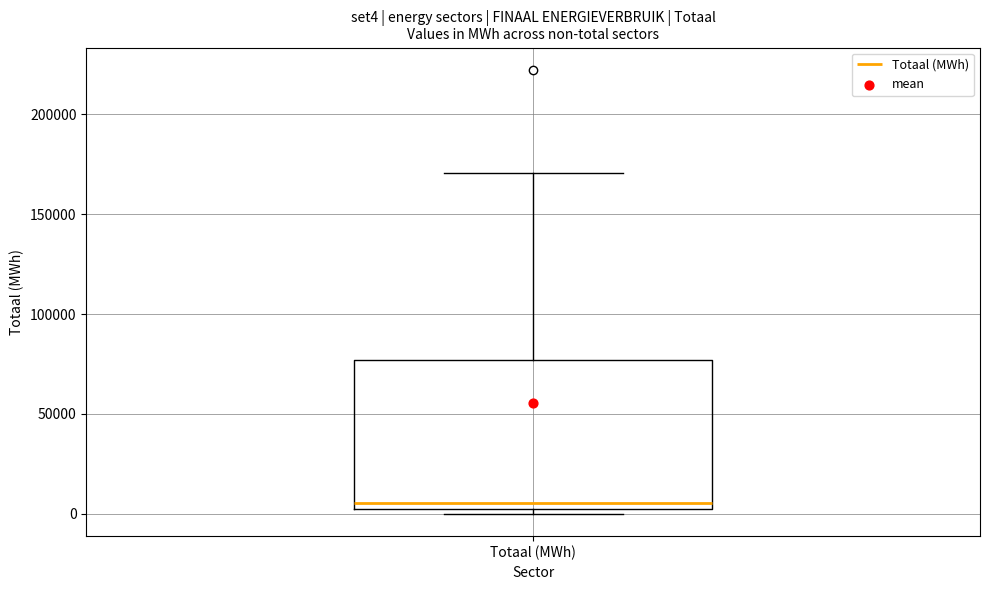

Read this box plot against the y-axis: the position of the median line, the range covered by the box, and the ends of both whiskers. The values are not printed on the chart, so give them approximately, as read against the axis.

median 5000 (just above the box's lower edge), box 5000 to 75000, whiskers 0 to 170000